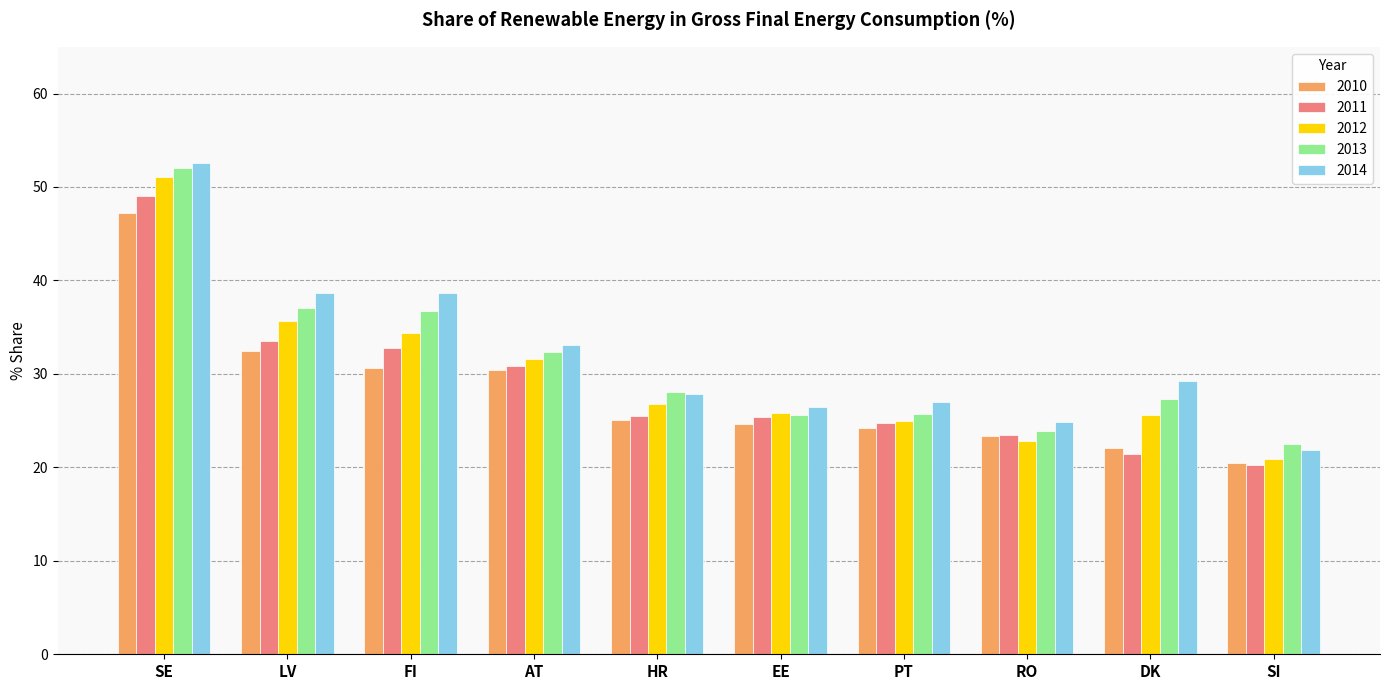

Rank the series by their maximum value, from highest to lowest.

2014, 2013, 2012, 2011, 2010